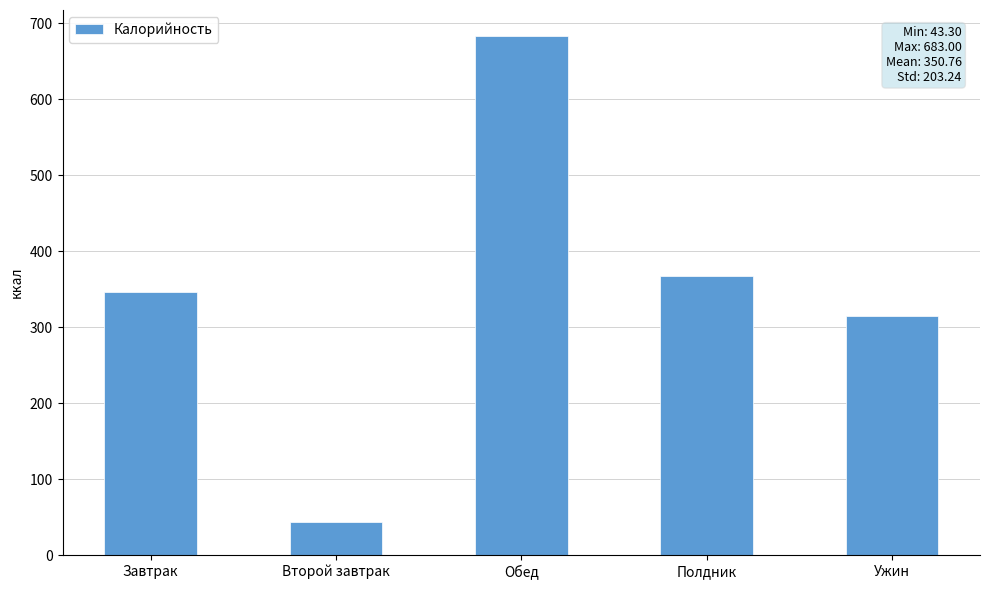

Reading right to left, what are all the values shown in this chart?

Ужин=314.4	Полдник=367.3	Обед=683.0	Второй завтрак=43.3	Завтрак=345.8